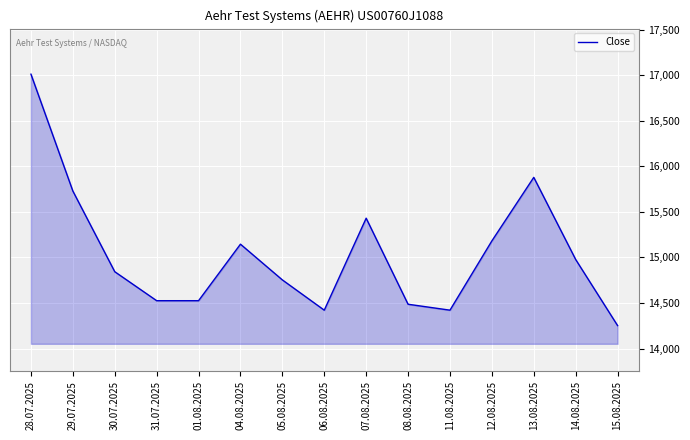

What is the change in value from 06.08.2025 to 15.08.2025?

-169